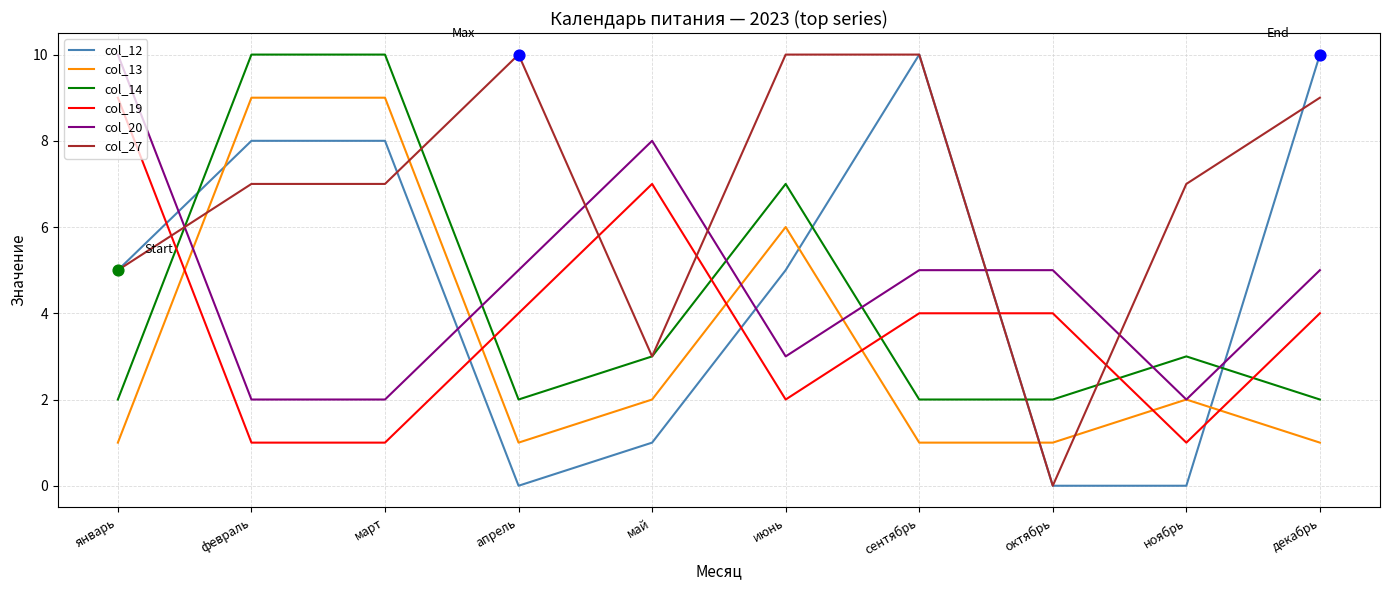

What is the total value across all series at сентябрь?

32